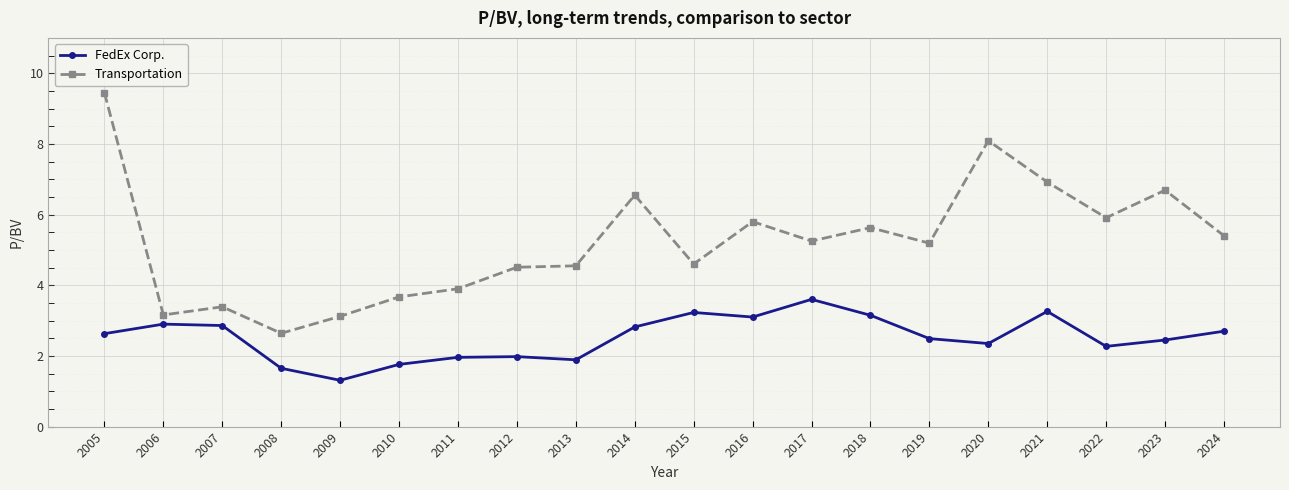

True or false: FedEx Corp. has a value of 2.5 at 2023.

True